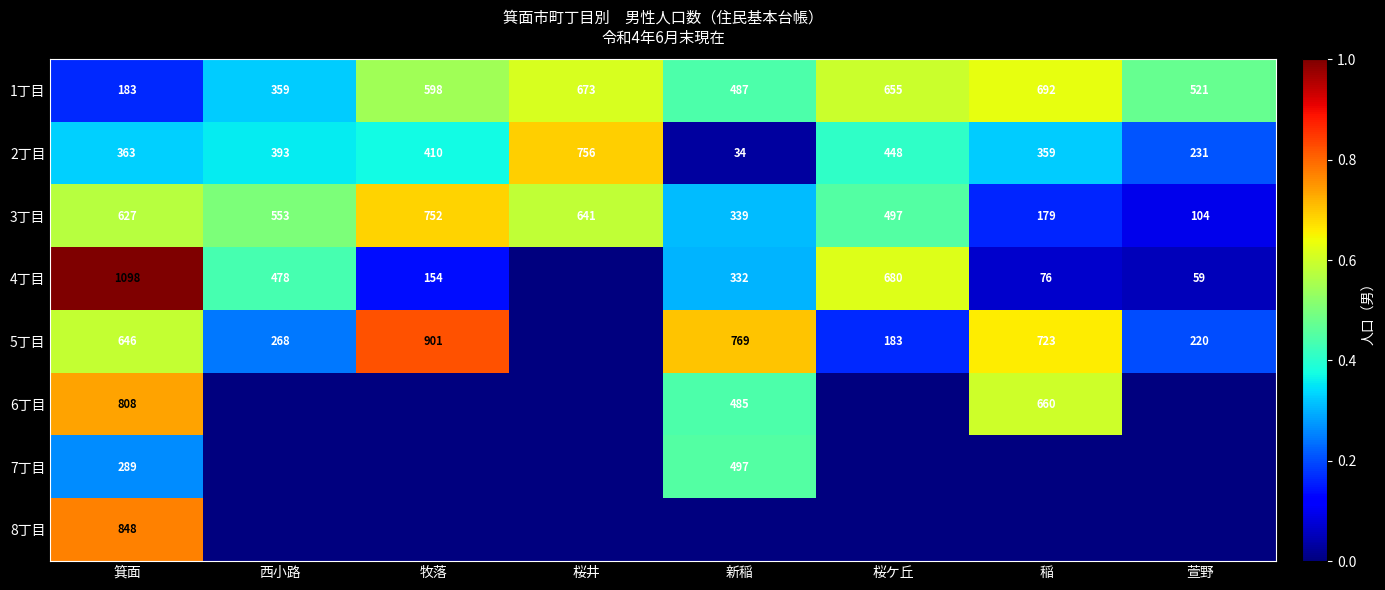

What is the sum of all 1丁目 values?

4168